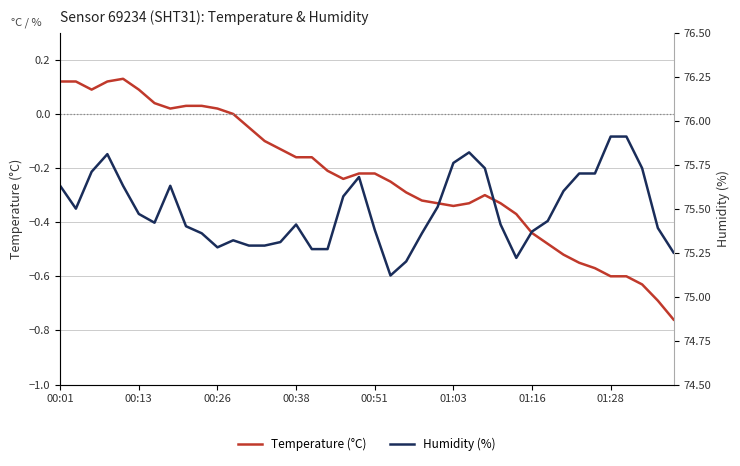

Is it true that Humidity (%) equals 114.9 at 33?

False